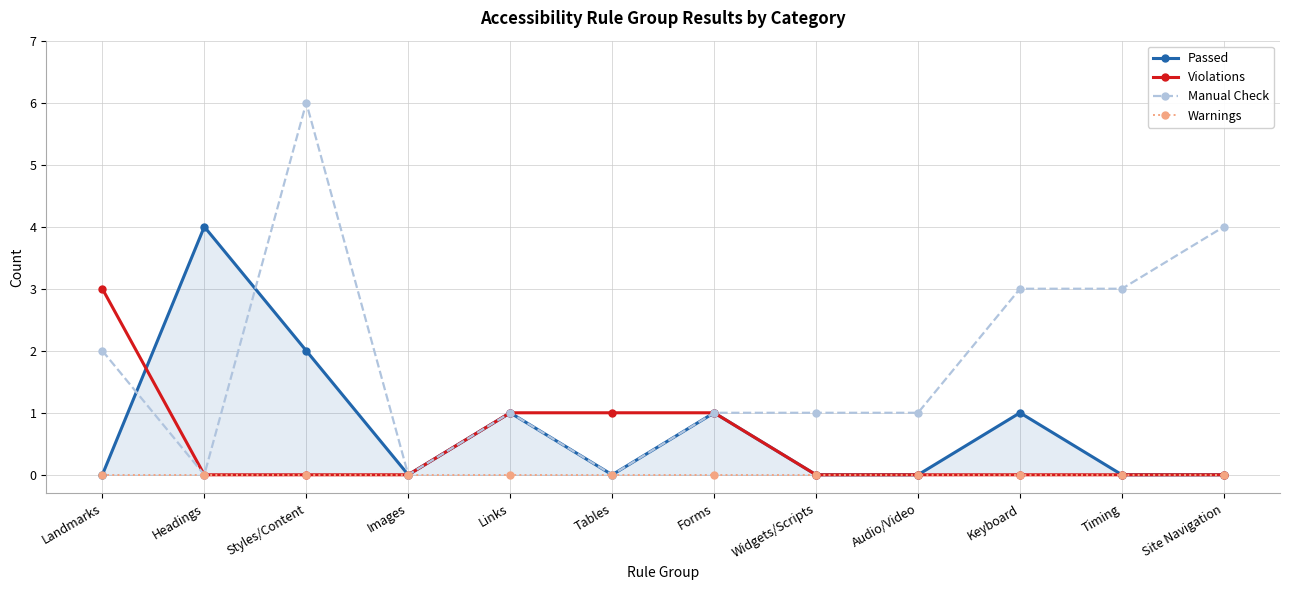

How many lines are shown in the chart?

4